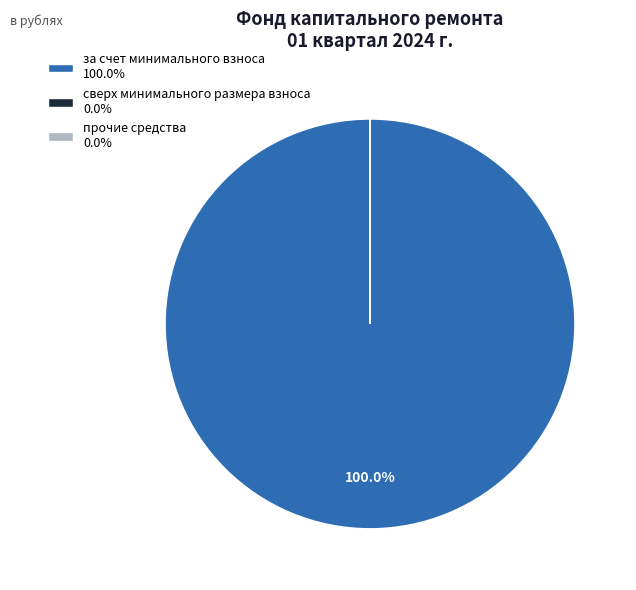

Does any single category account for the majority?

Yes